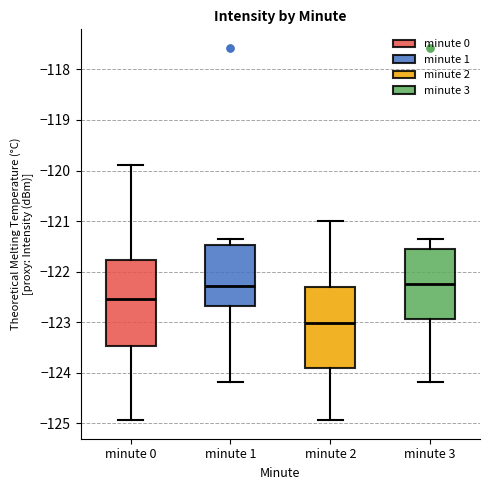

Where does the lower whisker of the box for minute 0 end on the y-axis? The values are not printed on the chart, so give them approximately, as read against the axis.

-124.9